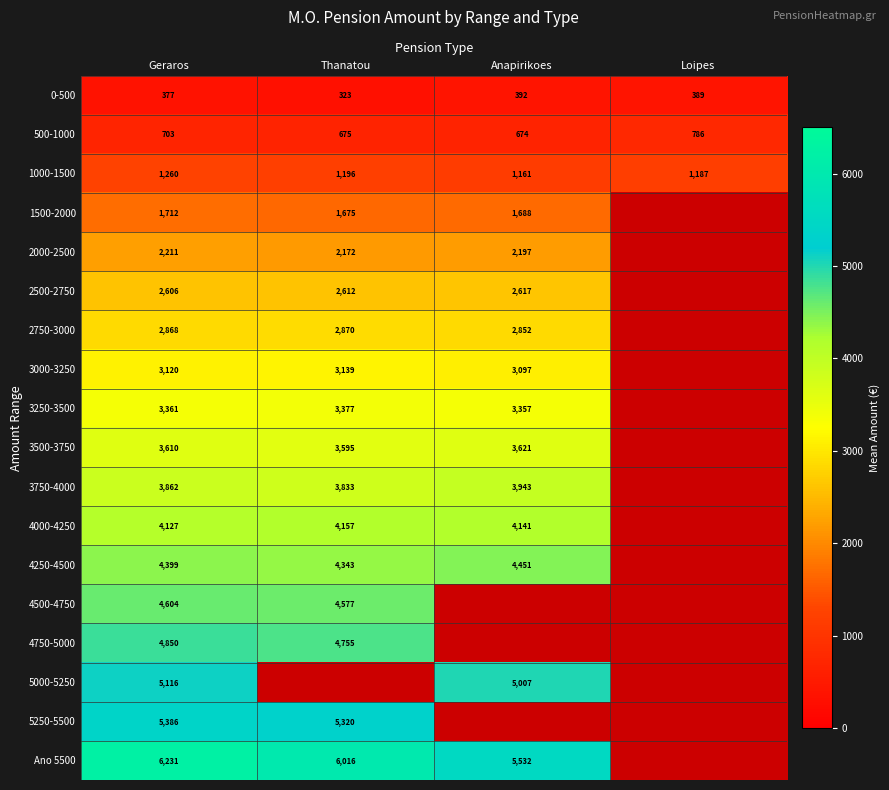

How many series are shown in this chart?

18